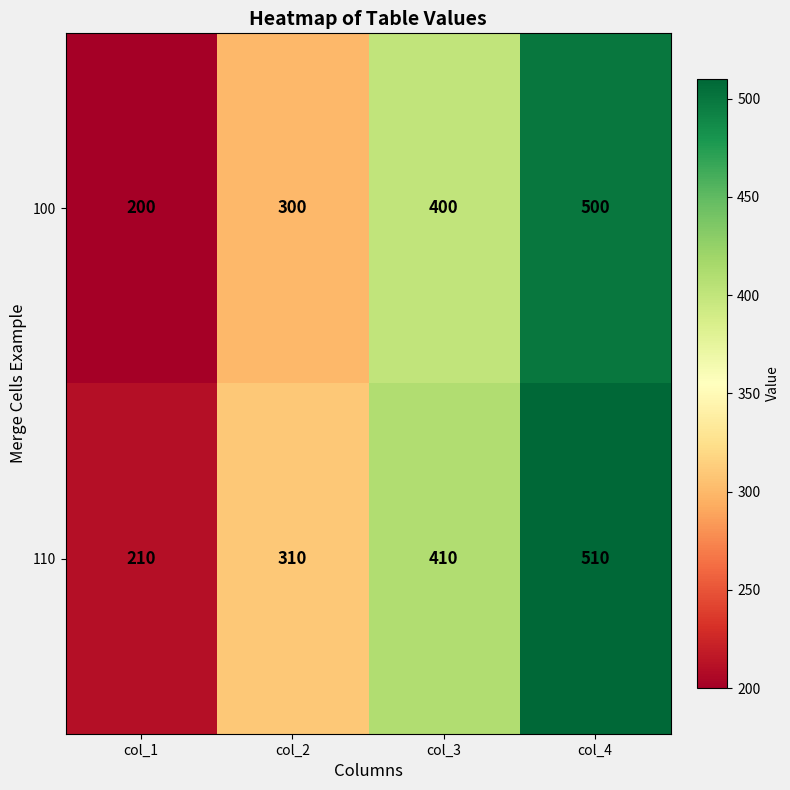

Reading left to right, transcribe all the data shown in this chart.

100: col_1=200	col_2=300	col_3=400	col_4=500
110: col_1=210	col_2=310	col_3=410	col_4=510